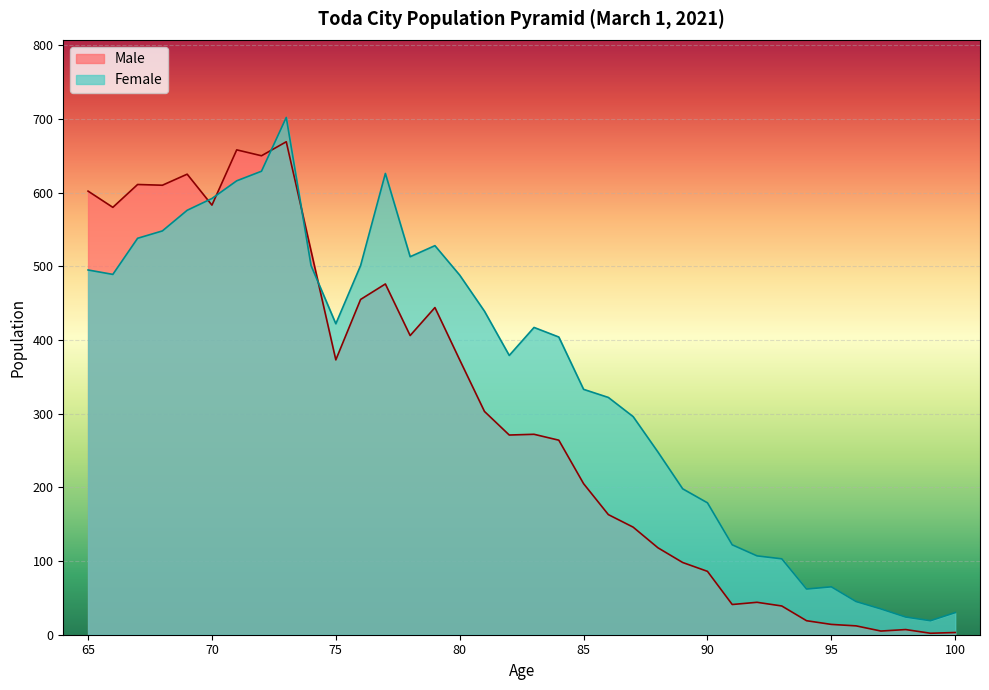

List the series in order of their peak value, lowest first.

Male, Female